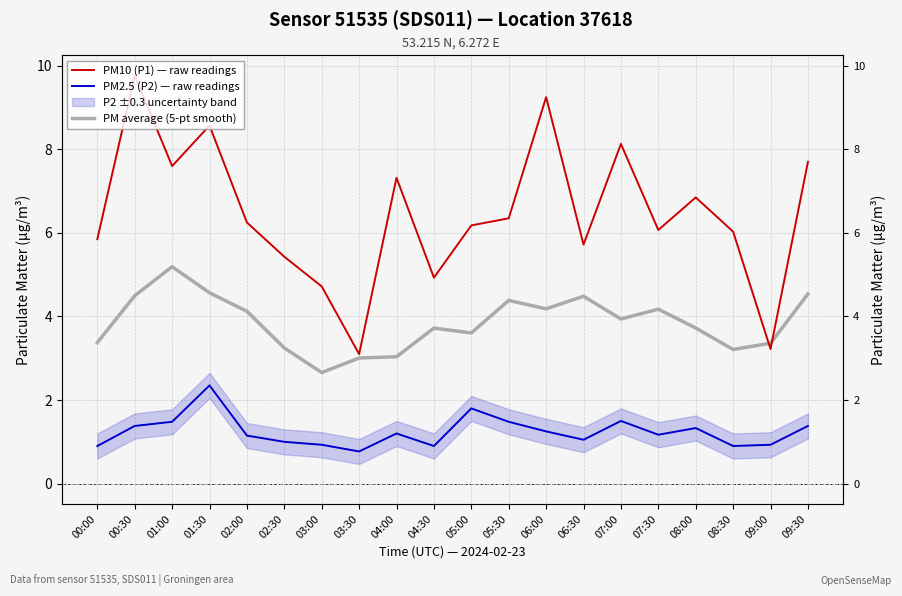

Which category has the lowest value in the PM average (5-pt smooth) series?

03:00